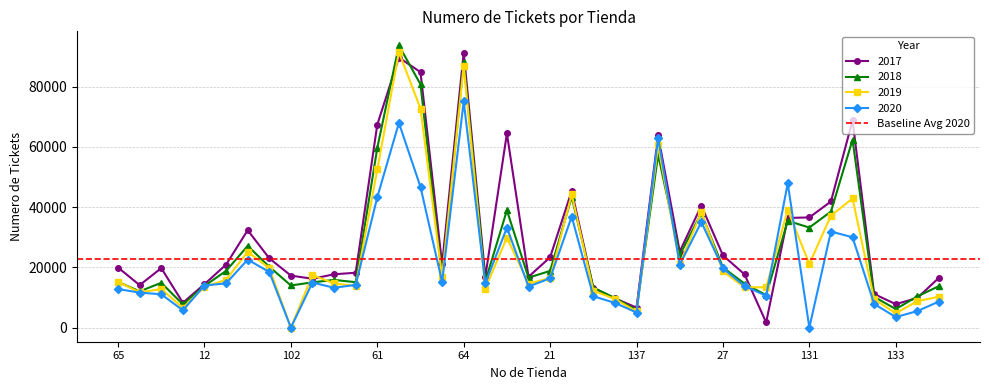

True or false: 2019 has more than 0 points higher than both neighbors.

True